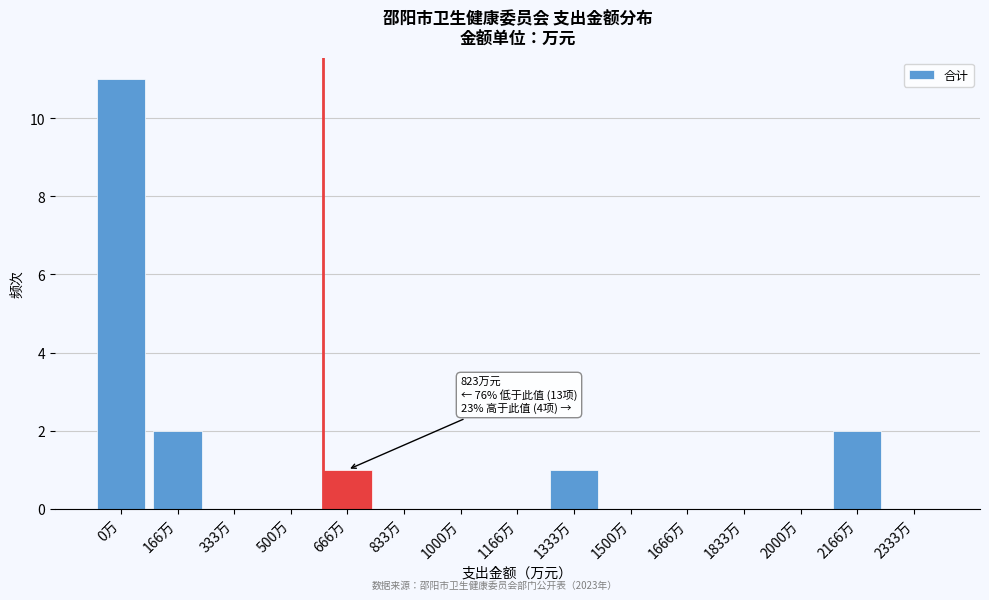

Reading left to right, extract all data points from this chart.

0万=11	166万=2	333万=0	500万=0	666万=1	833万=0	1000万=0	1166万=0	1333万=1	1500万=0	1666万=0	1833万=0	2000万=0	2166万=2	2333万=0